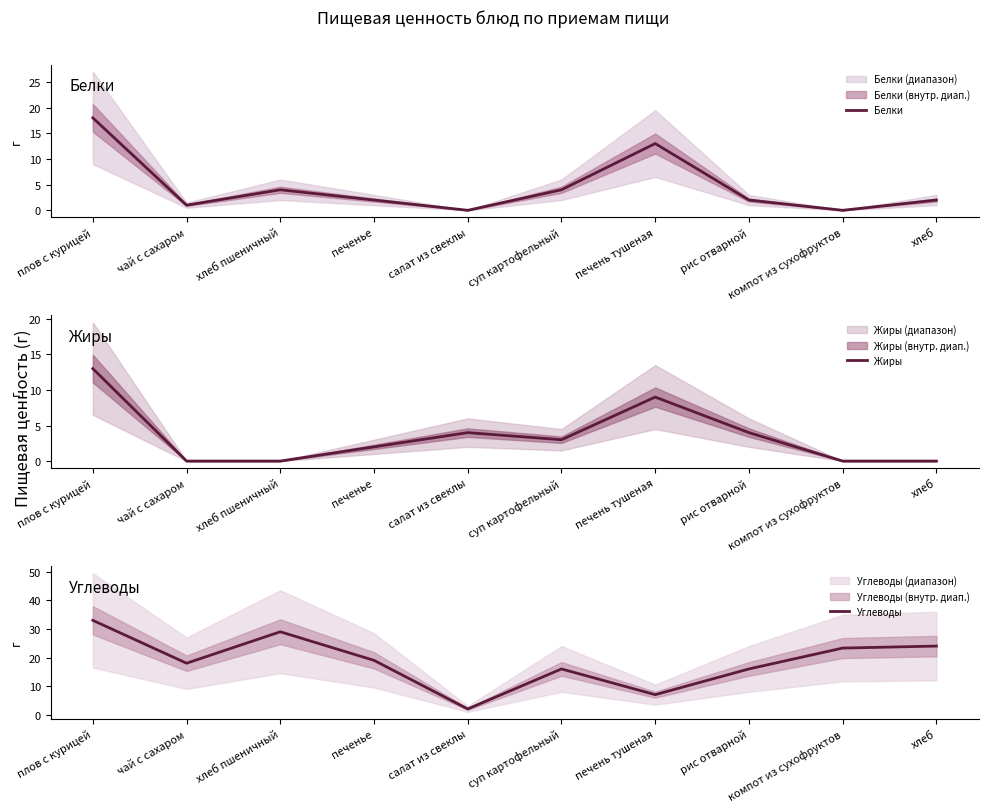

How many lines are shown in the chart?

3